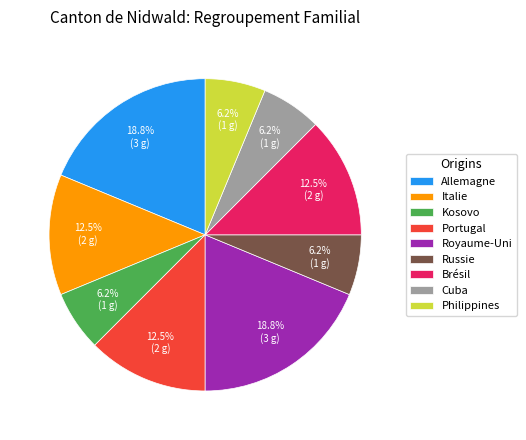

Approximately how many times larger is the value at Portugal compared to Brésil?

1.0